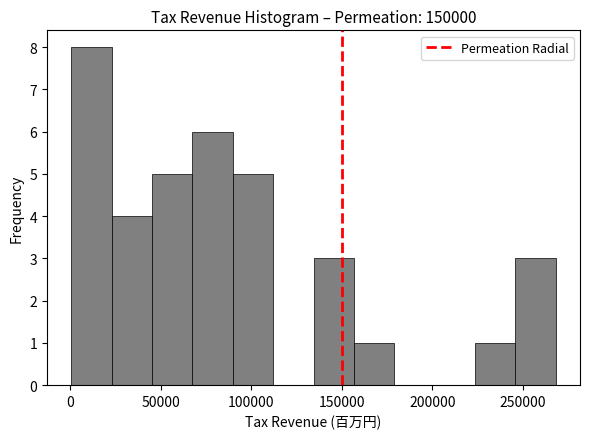

Over which range of the x-axis is the bar tallest?

0 to 25000